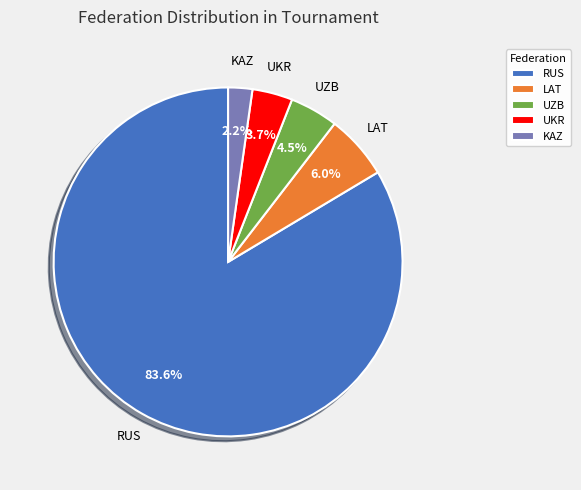

What percentage is the RUS slice, to the nearest percent?

84%